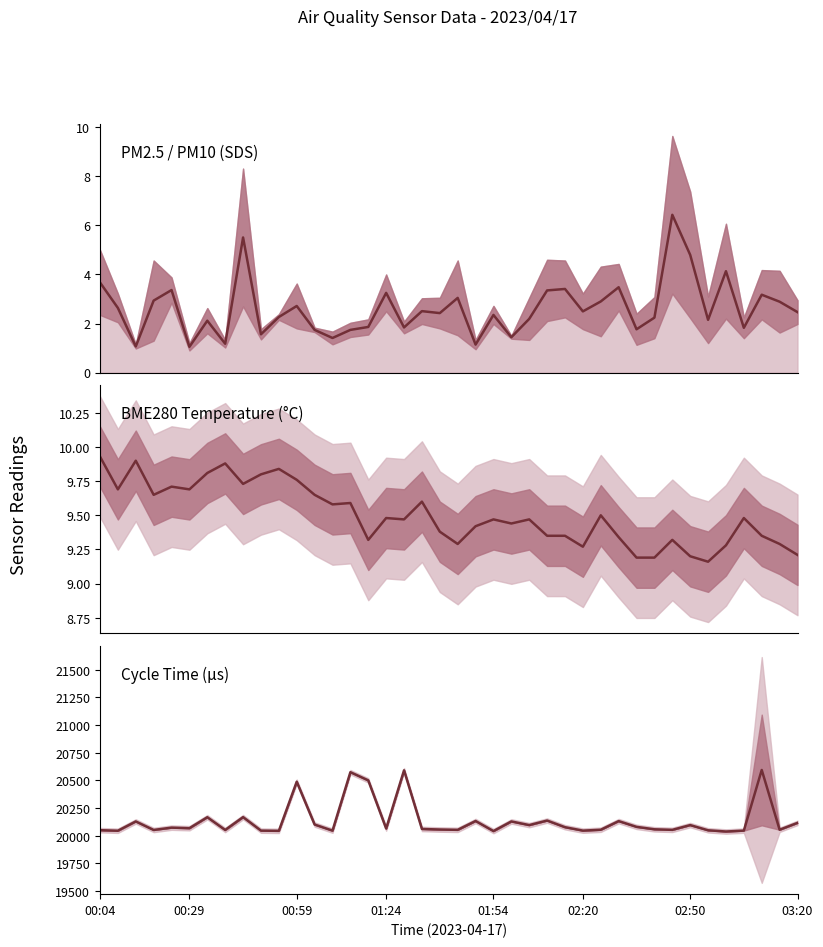

Count the number of categories in the chart.

40